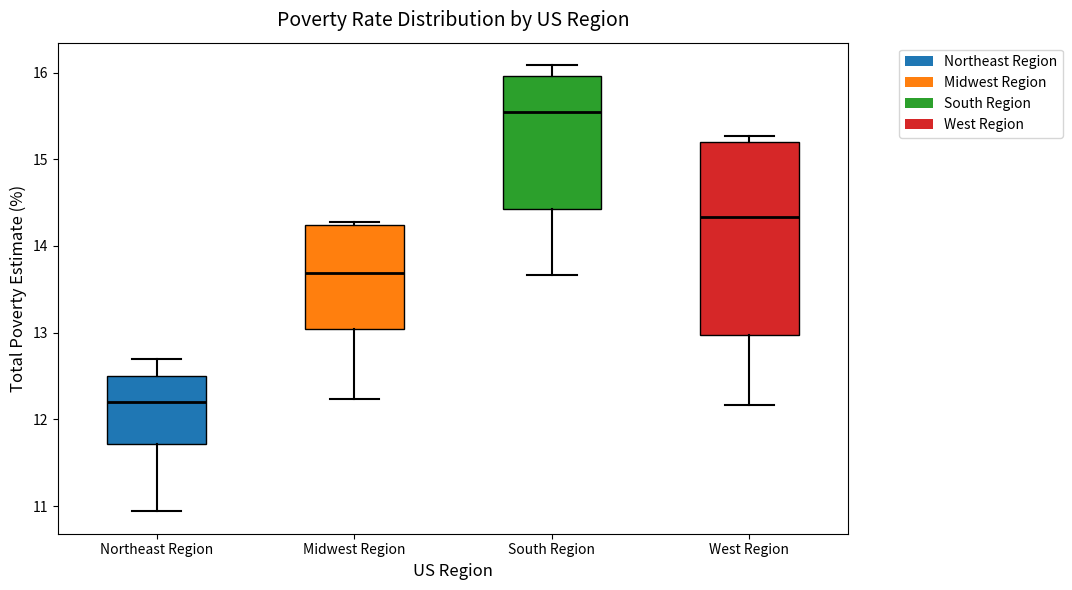

Reading left to right, read every box against the y-axis: the position of its median line, the range the box covers, and the ends of its whiskers. The values are not printed on the chart, so give them approximately, as read against the axis.

Northeast Region: median 12.2, box 11.7 to 12.5, whiskers 10.9 to 12.7
Midwest Region: median 13.7, box 13.0 to 14.2, whiskers 12.2 to 14.3
South Region: median 15.5, box 14.4 to 16.0, whiskers 13.7 to 16.1
West Region: median 14.3, box 13.0 to 15.2, whiskers 12.2 to 15.3